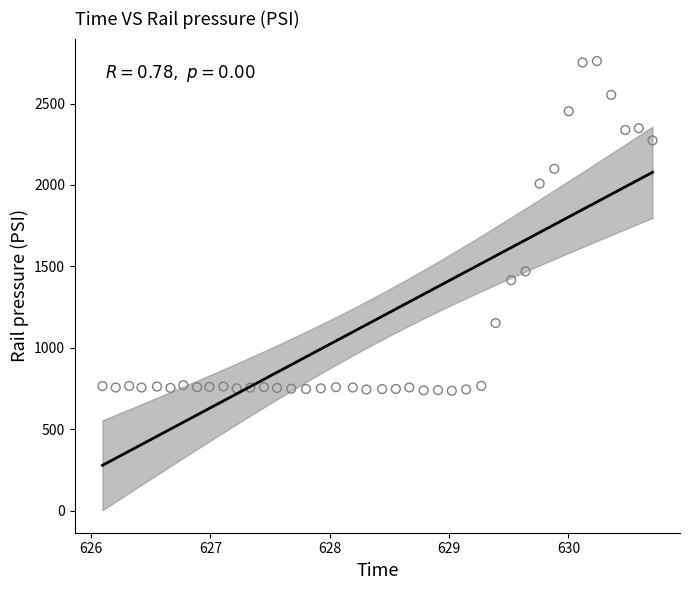

What is the range of Y values (max minus min)?

2024.4